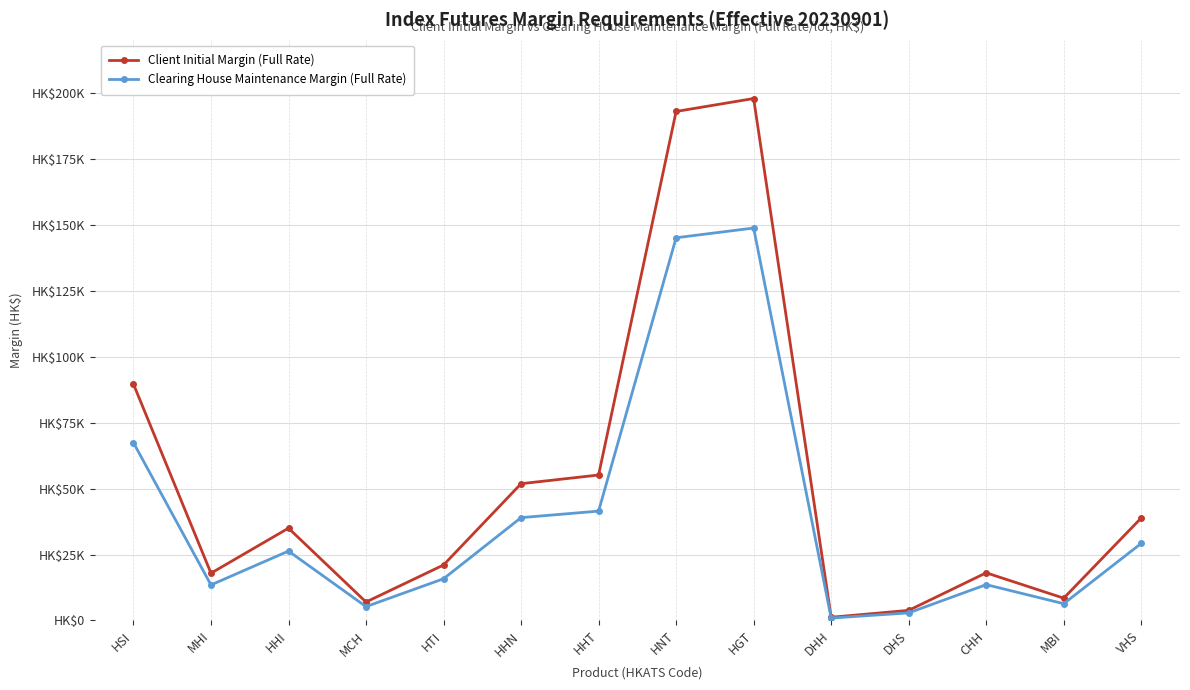

At which category does the chart reach its peak across all series?

HGT